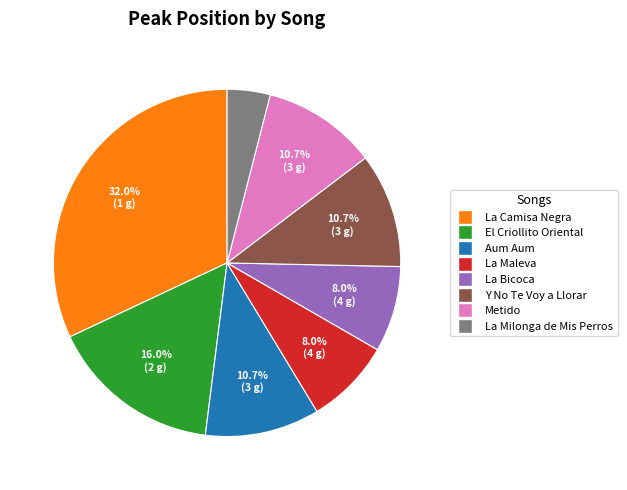

To the nearest percent, what is the difference between the largest and smallest slice percentages?

28%